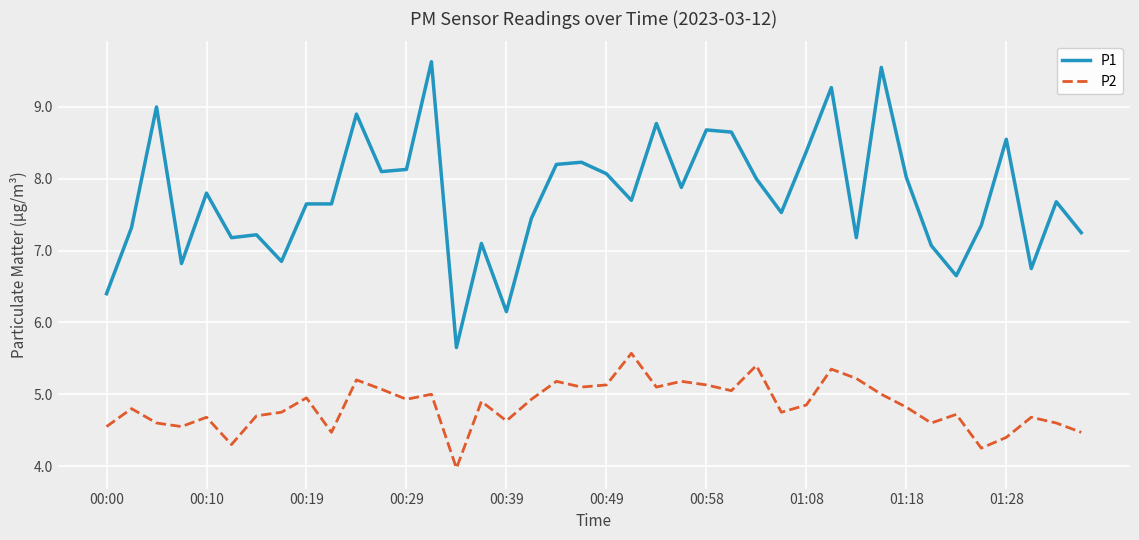

How many values in the P2 series are below 4?

1